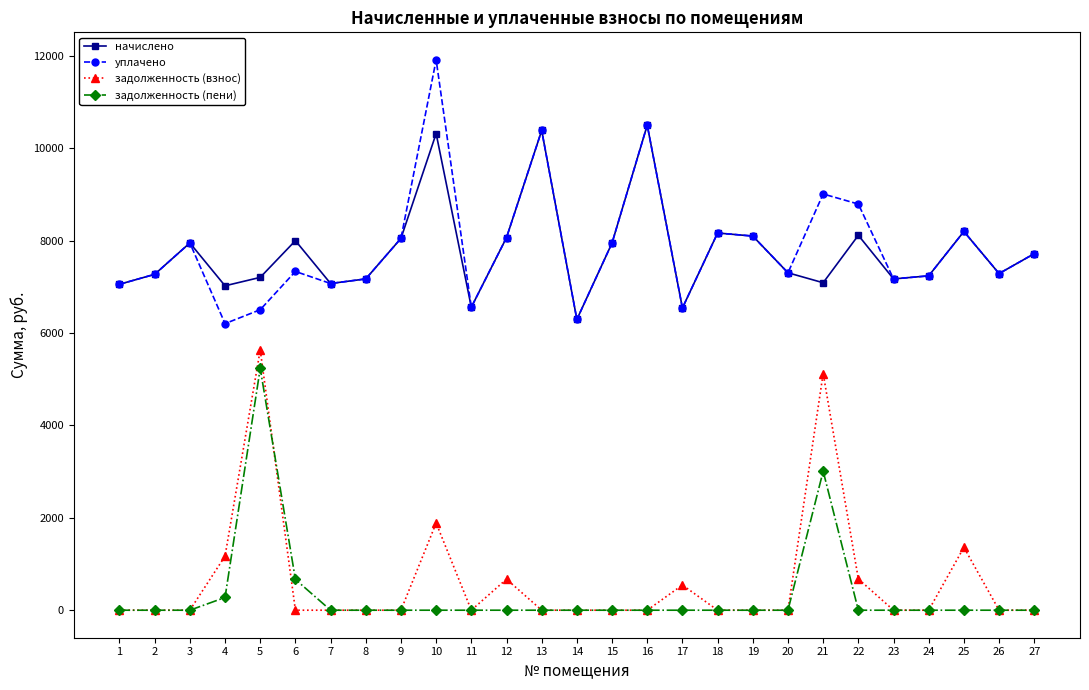

What are all the series names shown in the legend?

начислено, уплачено, задолженность (взнос), задолженность (пени)